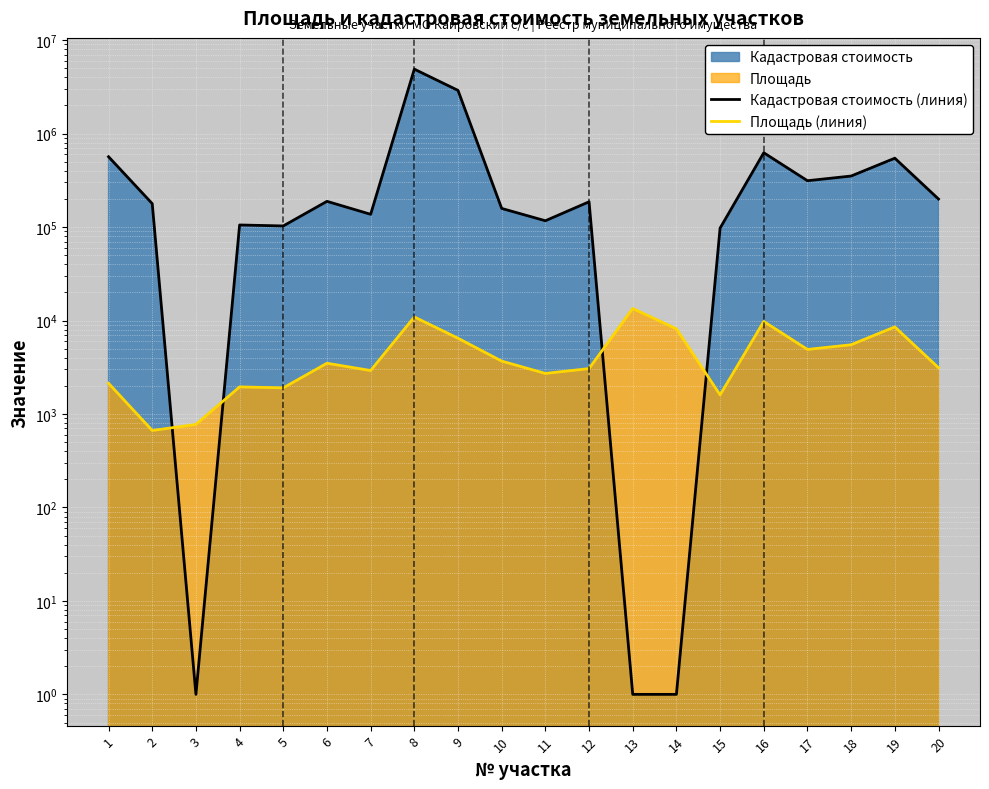

Where do Площадь (линия) and Кадастровая стоимость (линия) first cross each other?

2 and 3